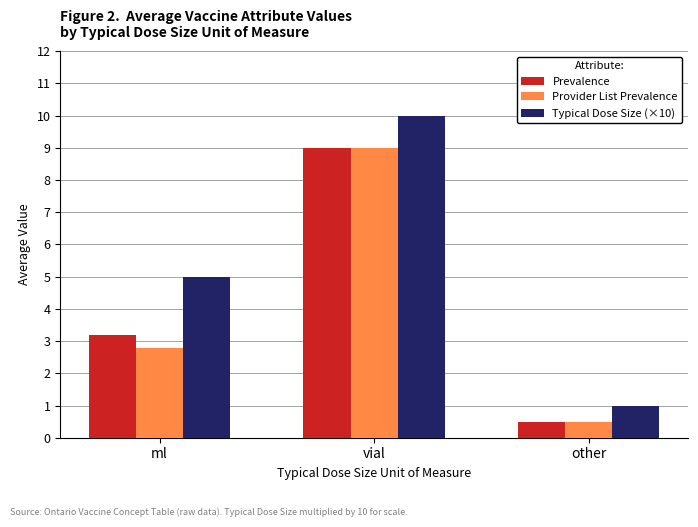

Which series has the largest range (max minus min)?

Typical Dose Size (×10)